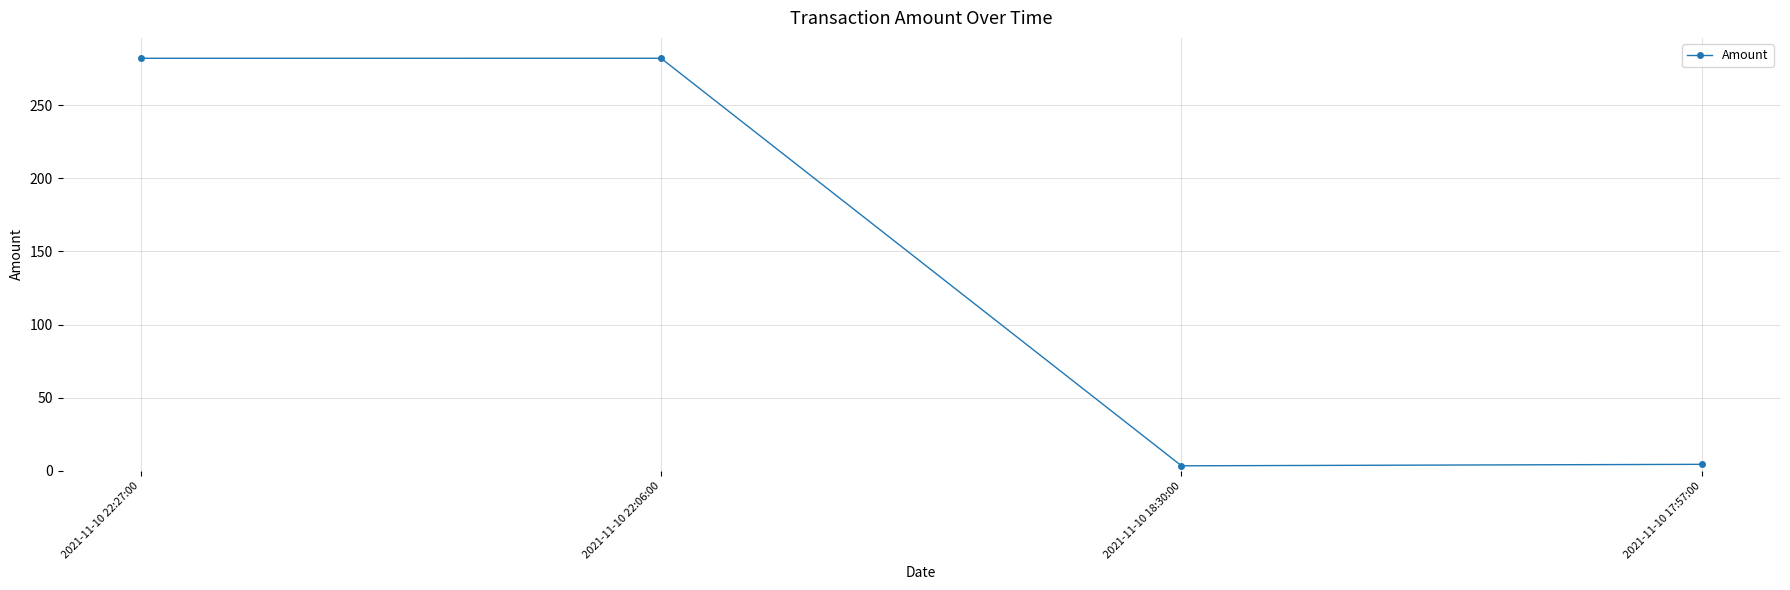

At which label is the value closest to 142?

2021-11-10 17:57:00